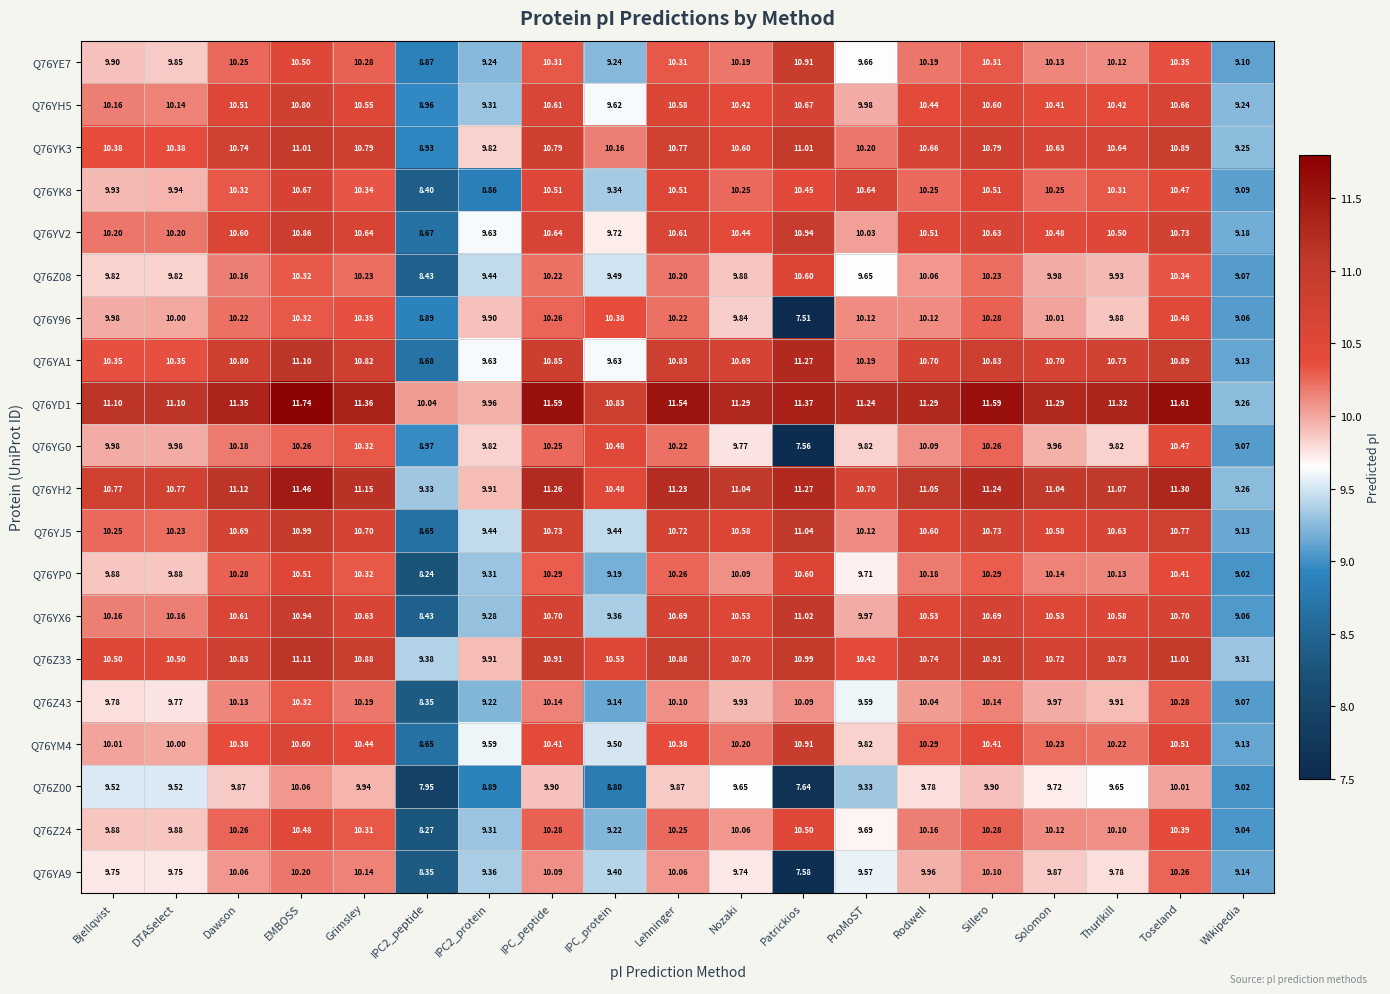

Which category has the highest value in the Q76YK8 series?

EMBOSS